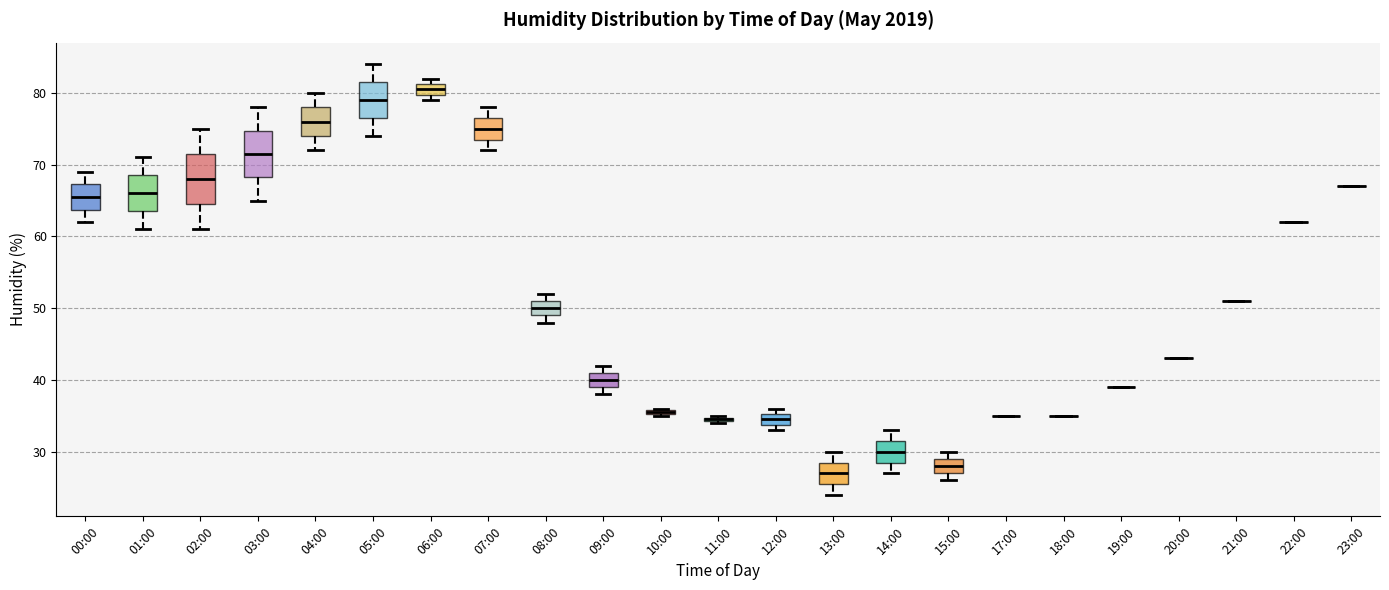

Where does the median line of the box for 05:00 sit on the y-axis? The values are not printed on the chart, so give them approximately, as read against the axis.

79